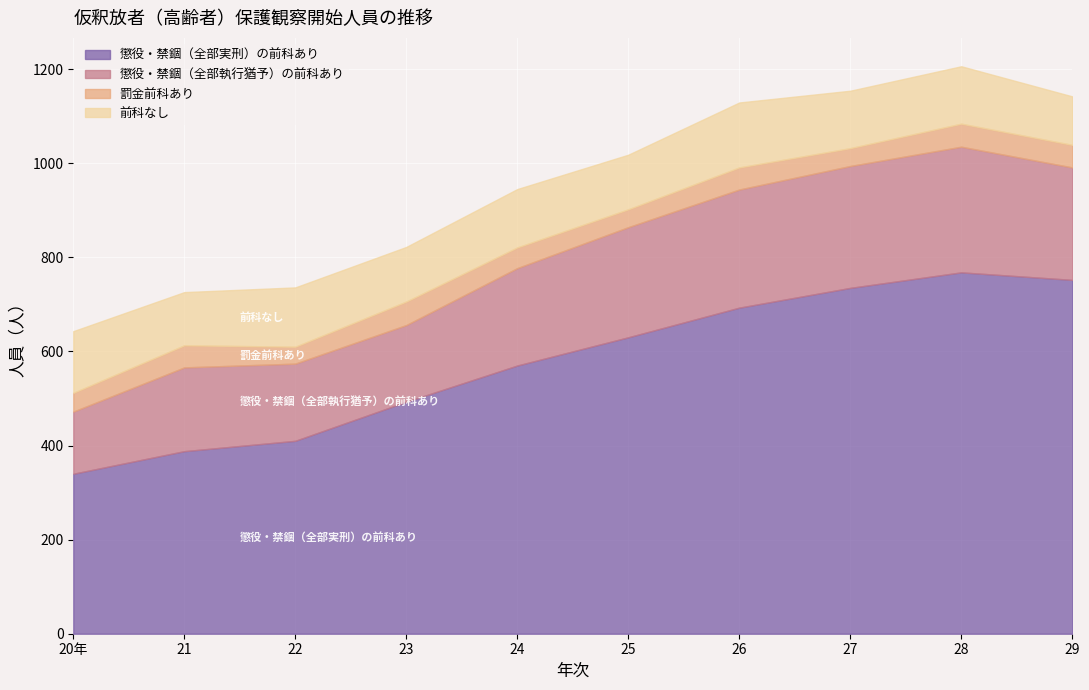

Between 24 and 27, which is larger?

27